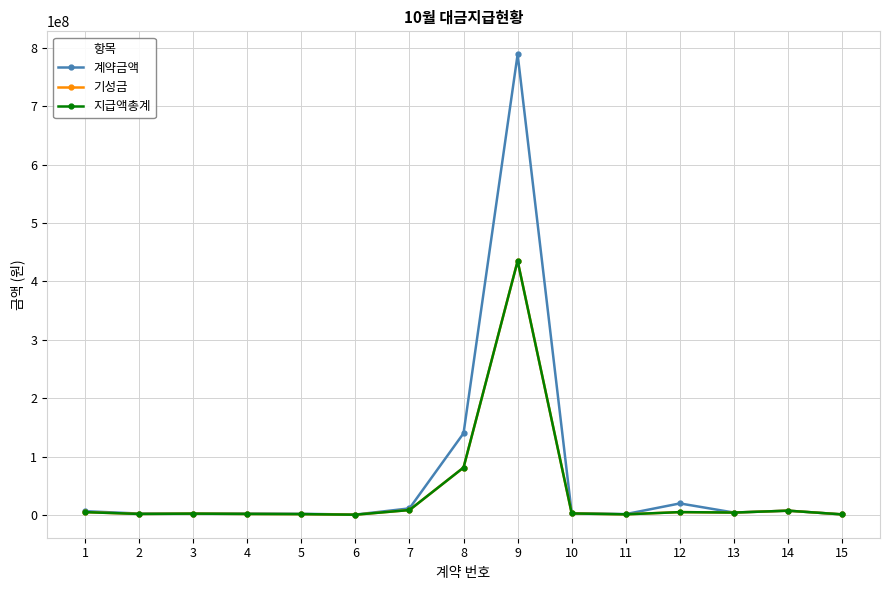

The value of 지급액총계 at 13 is 2522946. True or false?

False